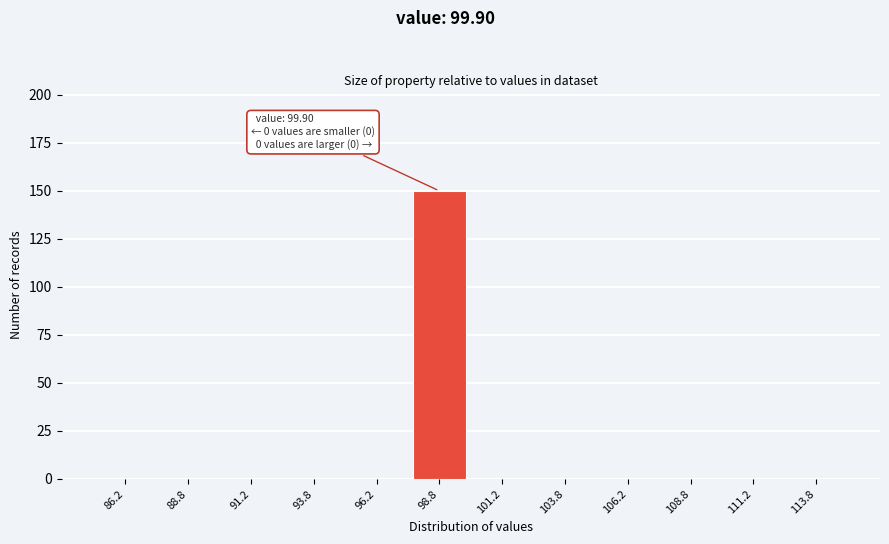

Which range on the x-axis has the tallest bar?

97.5 to 100.0